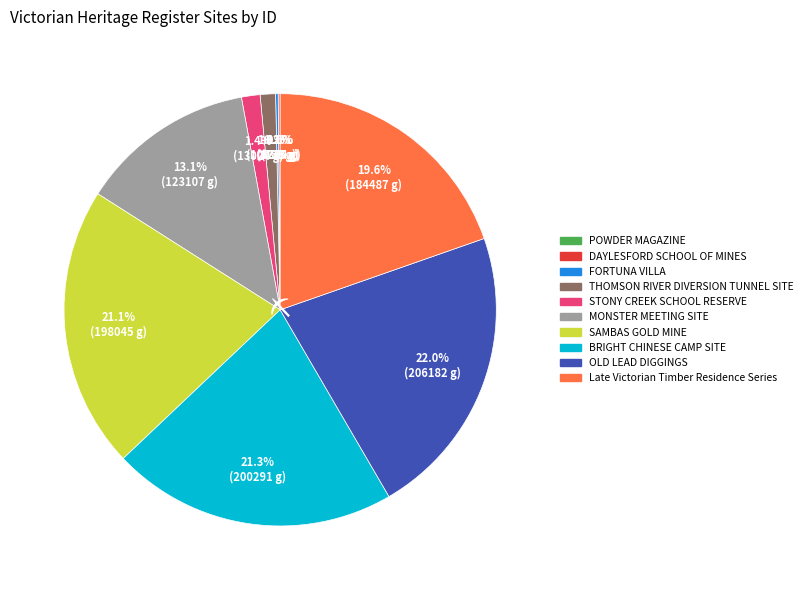

To the nearest percent, what is the average slice percentage?

10%